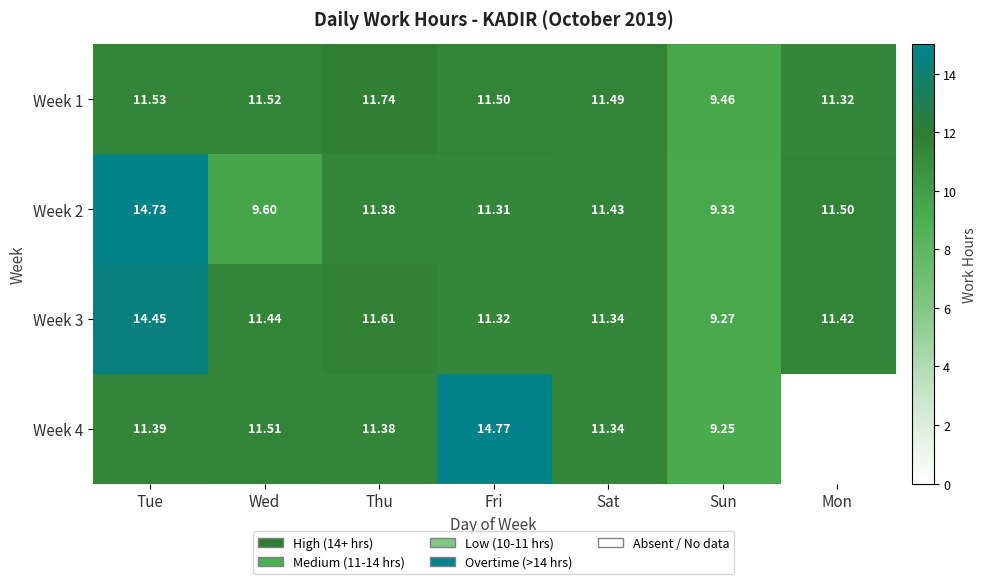

Is it true that Week 3 equals 9.3 at Sun?

True